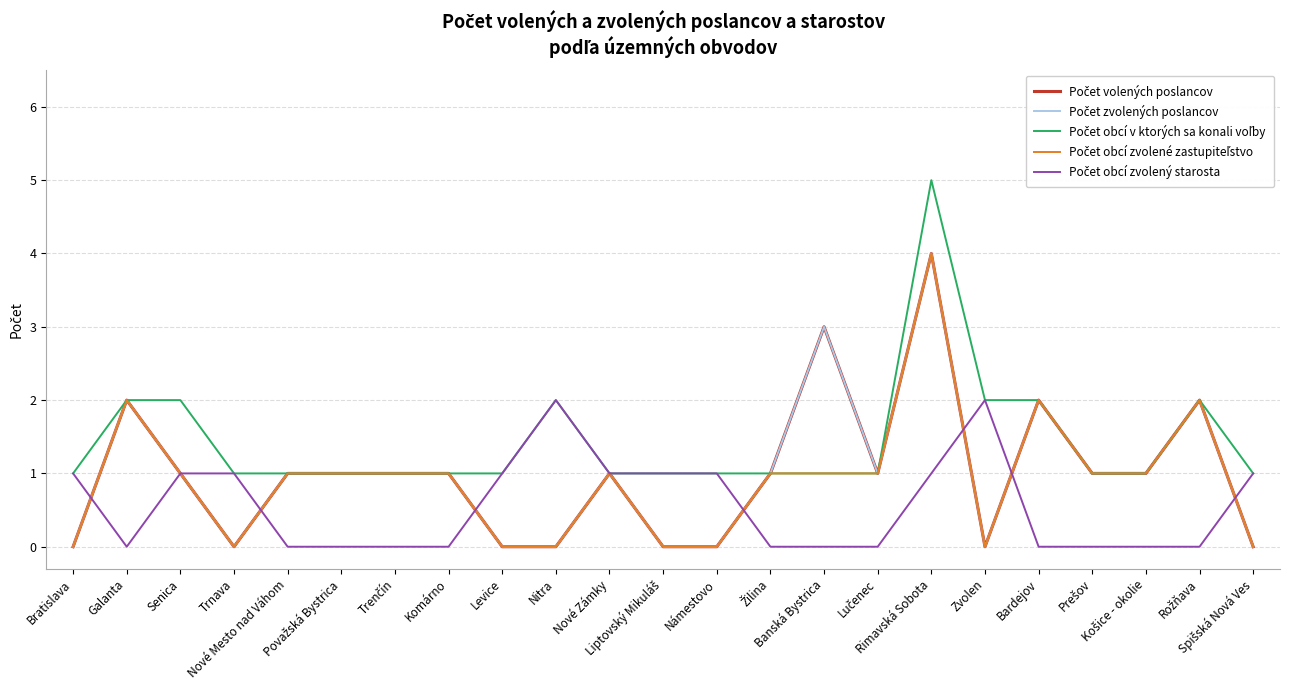

What is the difference between the second highest and second lowest values in the Počet obcí zvolené zastupiteľstvo series?

2